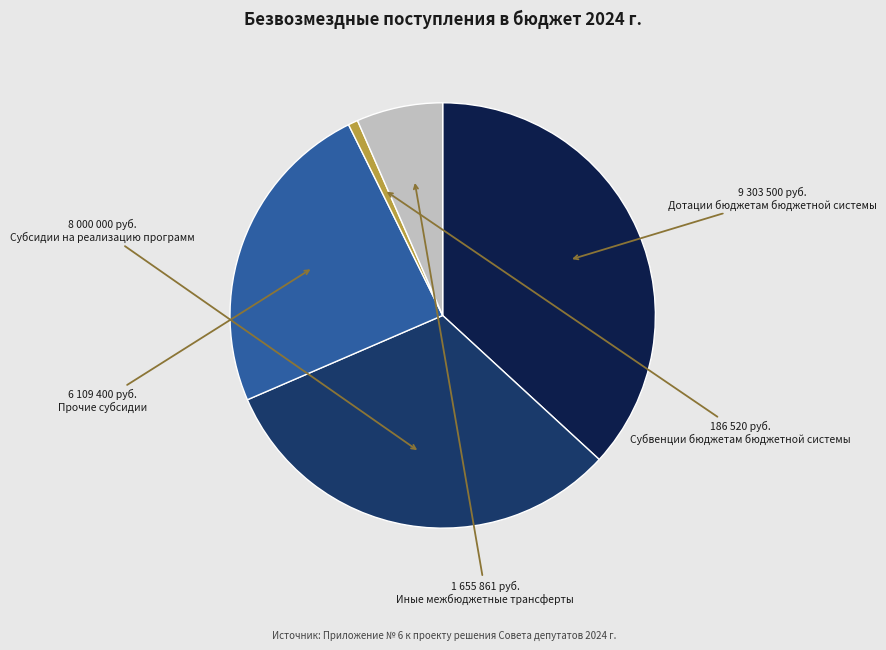

Combined, do Субвенции бюджетам бюджетной системы and Прочие субсидии account for over 50%?

No